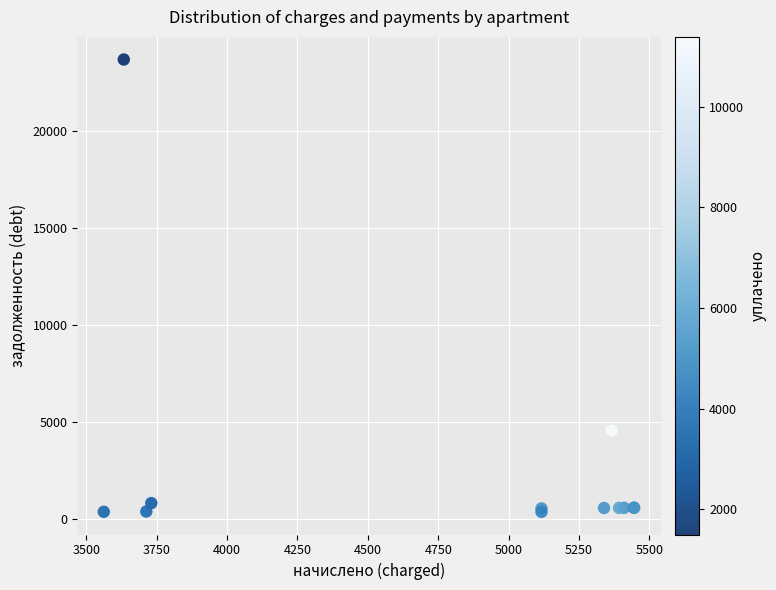

What Y value in the scatter plot is closest to 12044?

4580.8